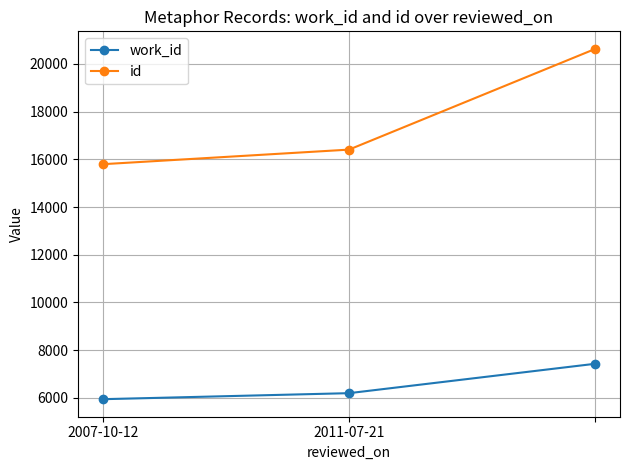

What are all the series names shown in the legend?

work_id, id